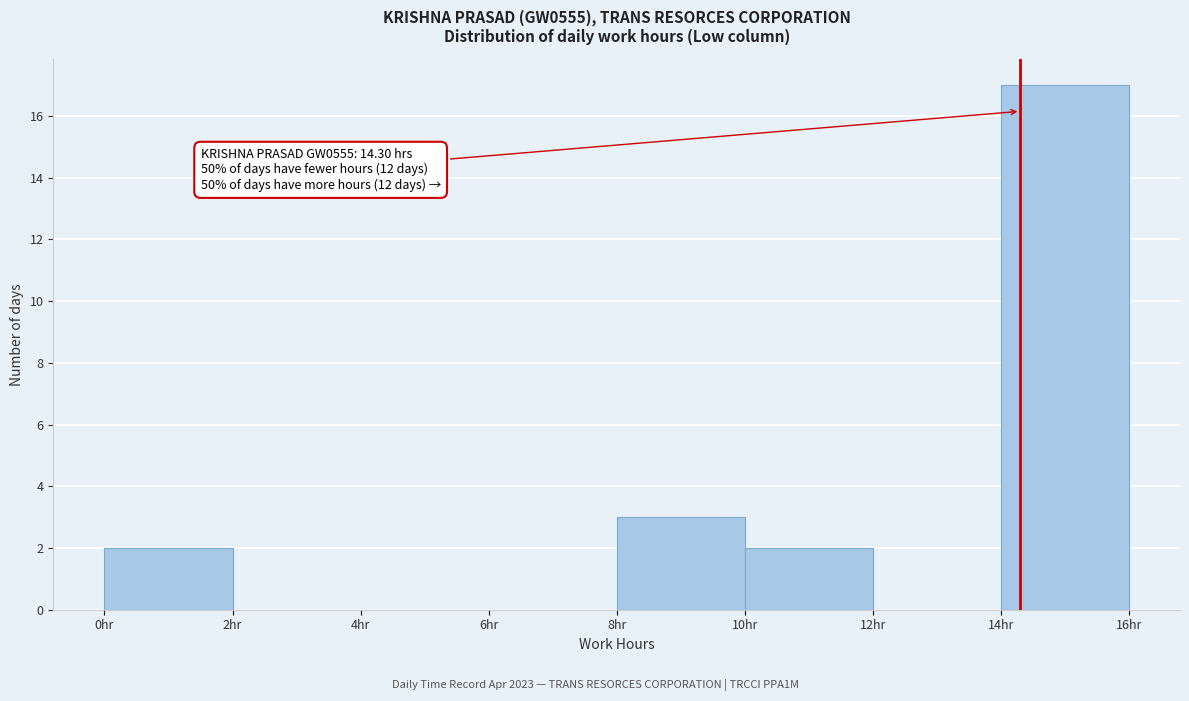

Over which range of the x-axis is the bar tallest?

14 to 16